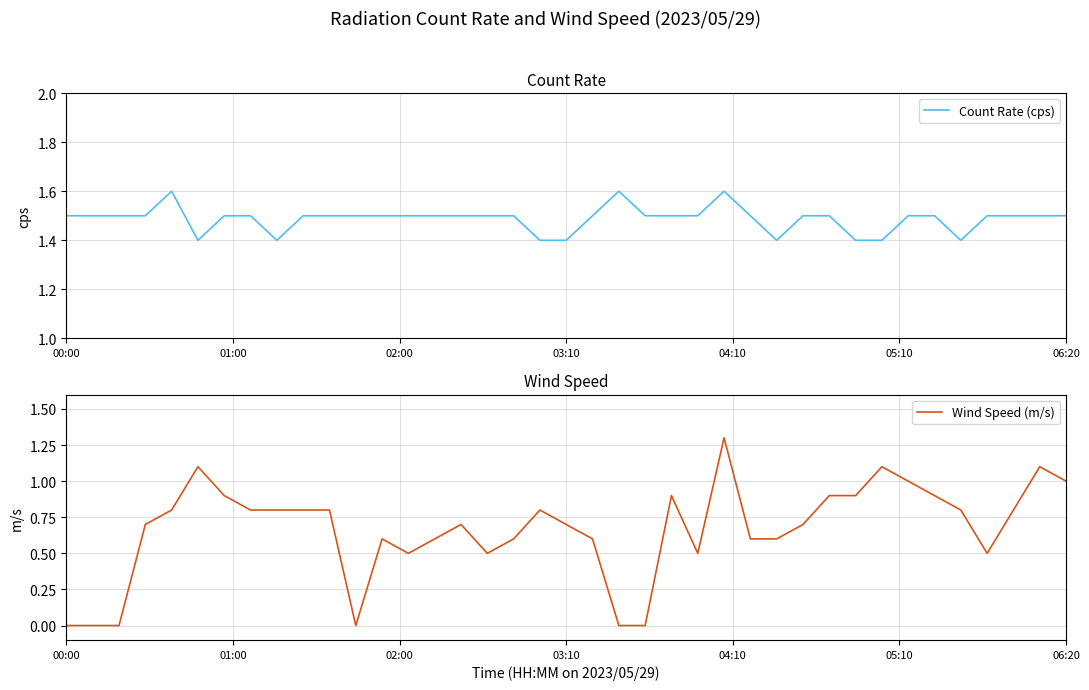

List the series in order of their overall mean, lowest first.

Wind Speed (m/s), Count Rate (cps)